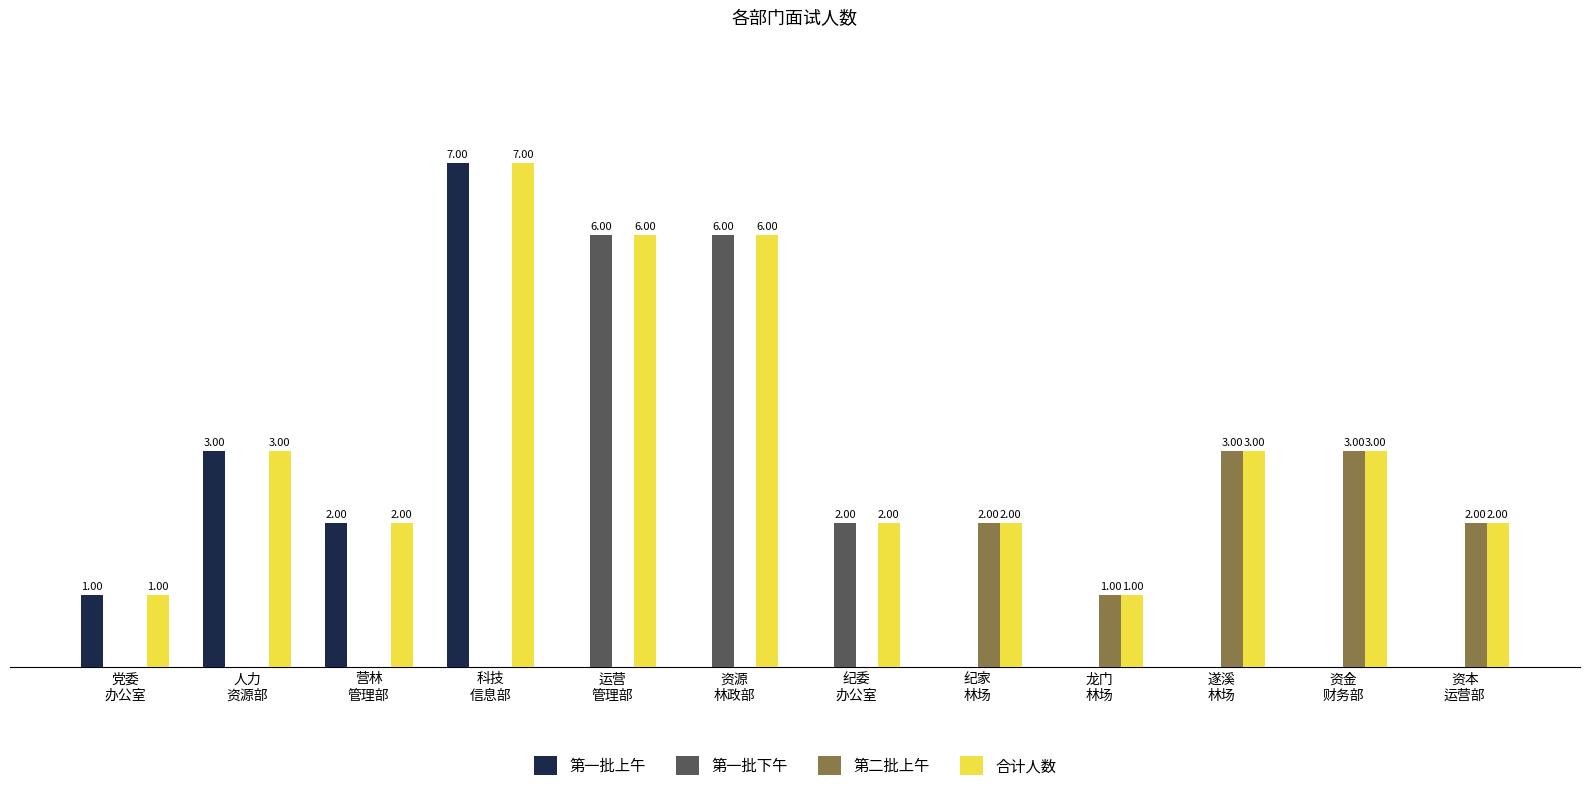

Which series has the largest total across all categories?

合计人数